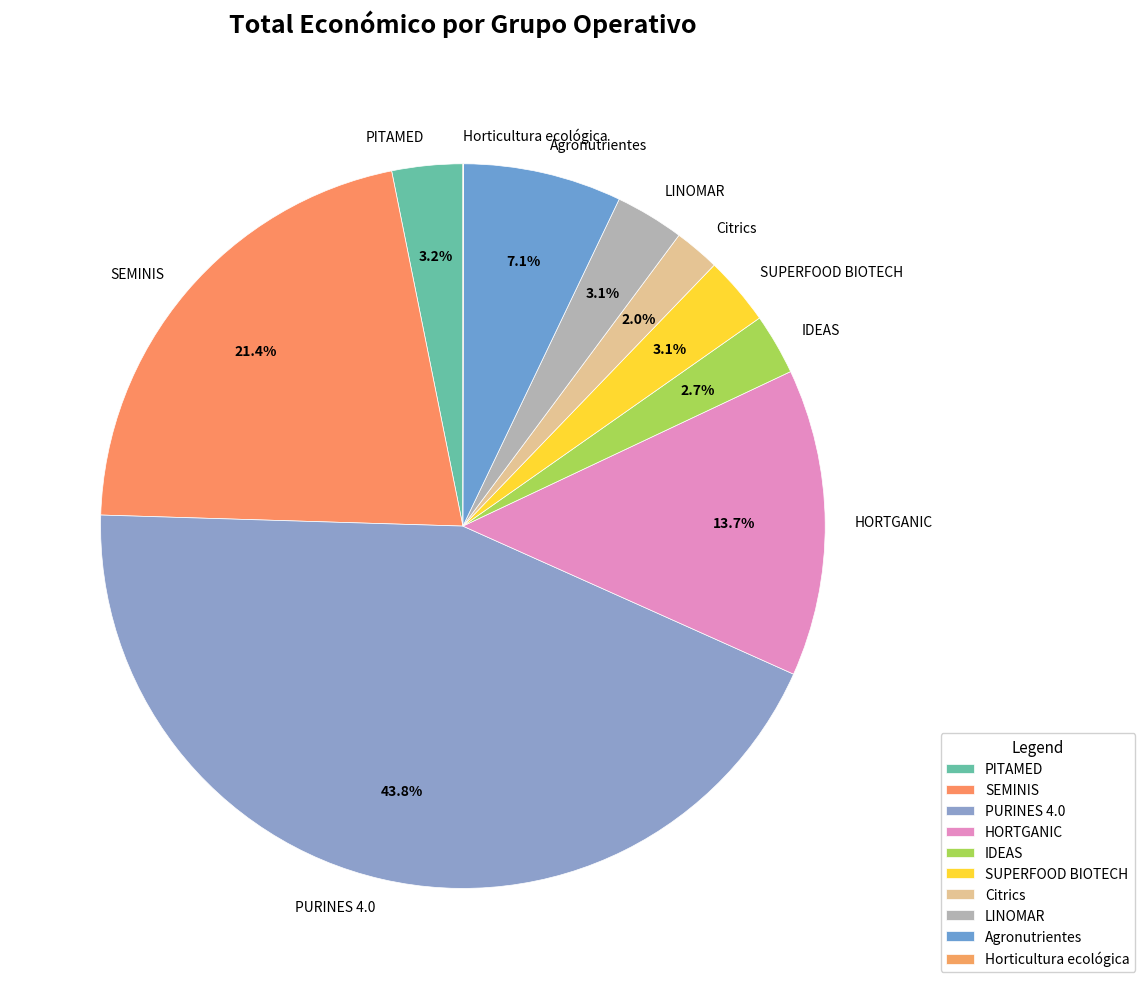

Combined, what portion of the pie is SEMINIS and Citrics?

23.4%